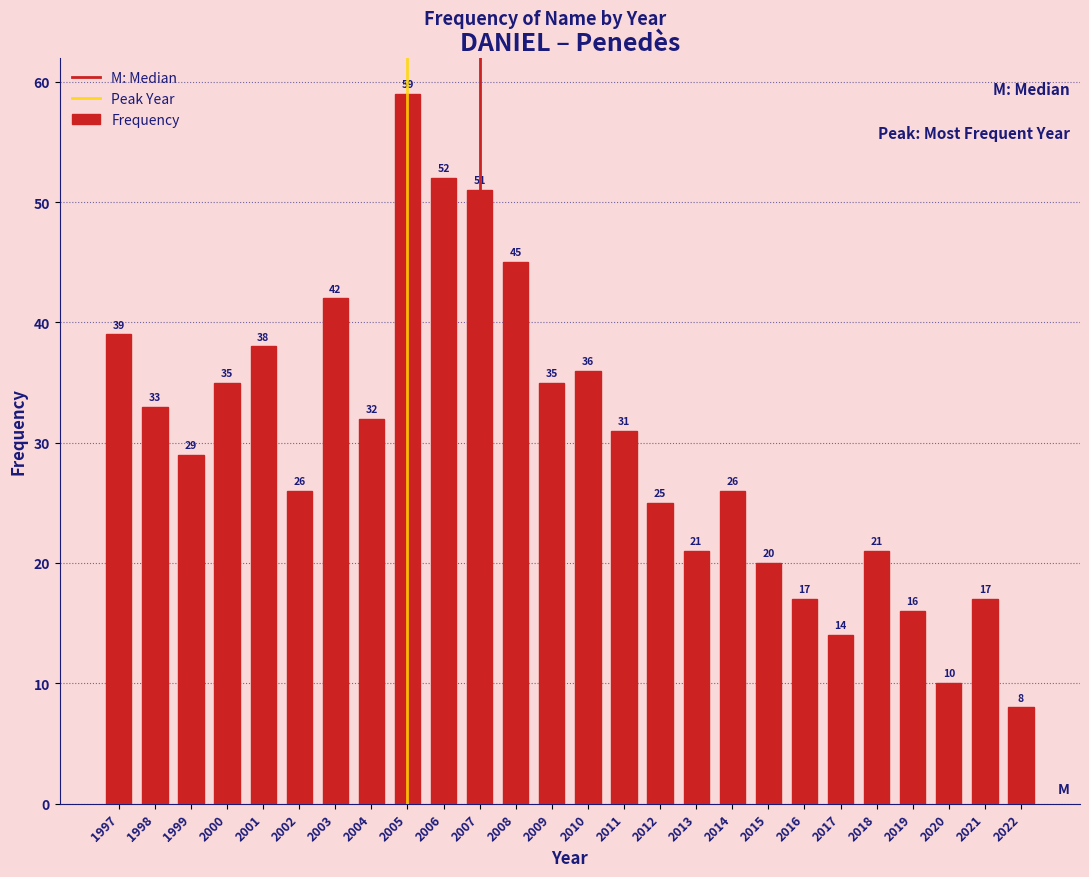

Reading right to left, transcribe all the data shown in this chart.

8	17	10	16	21	14	17	20	26	21	25	31	36	35	45	51	52	59	32	42	26	38	35	29	33	39